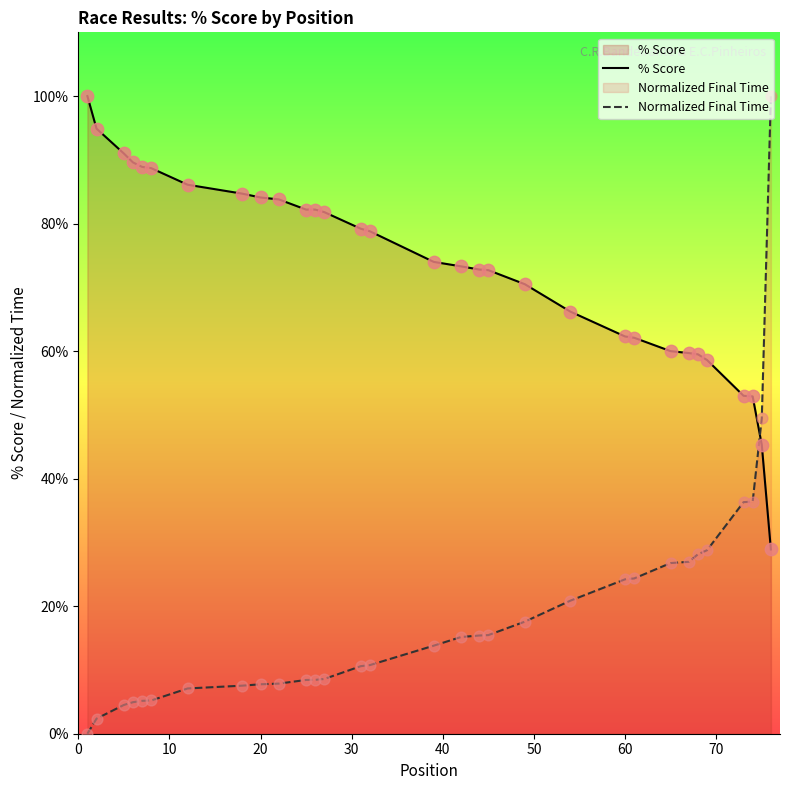

Which series has the largest Y range (max minus min)?

Normalized Final Time